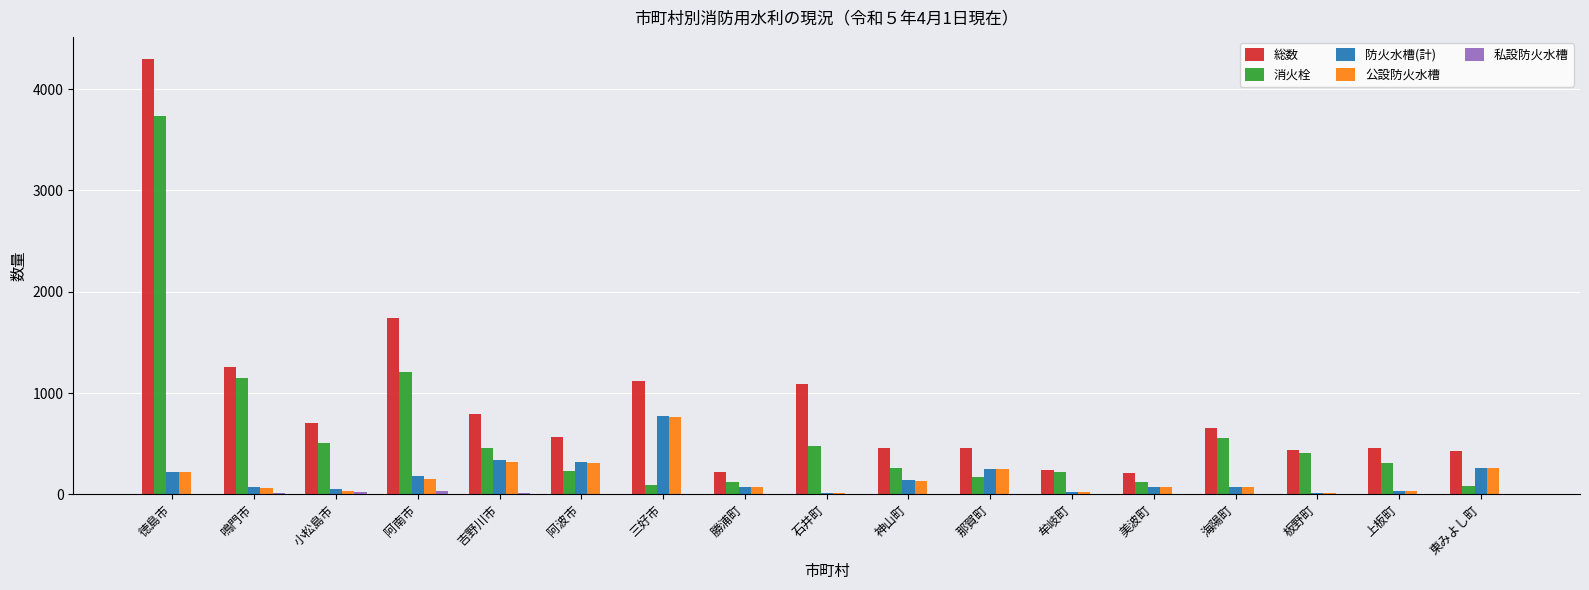

Which series has the largest range (max minus min)?

総数